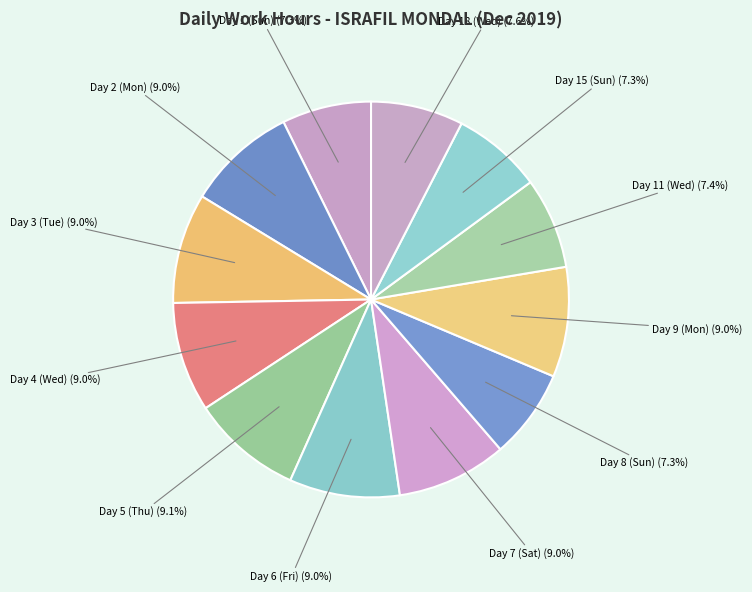

To the nearest percent, what percentage of the pie is Day 15 (Sun)?

7%